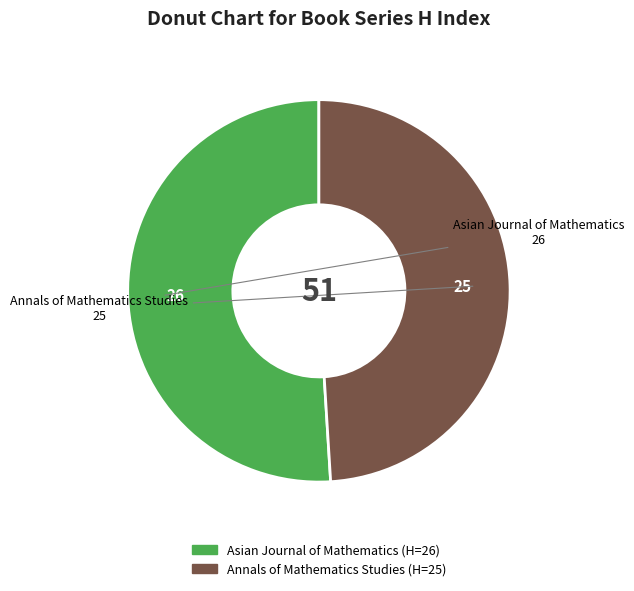

True or false: Annals of Mathematics Studies accounts for 49% of the total.

True